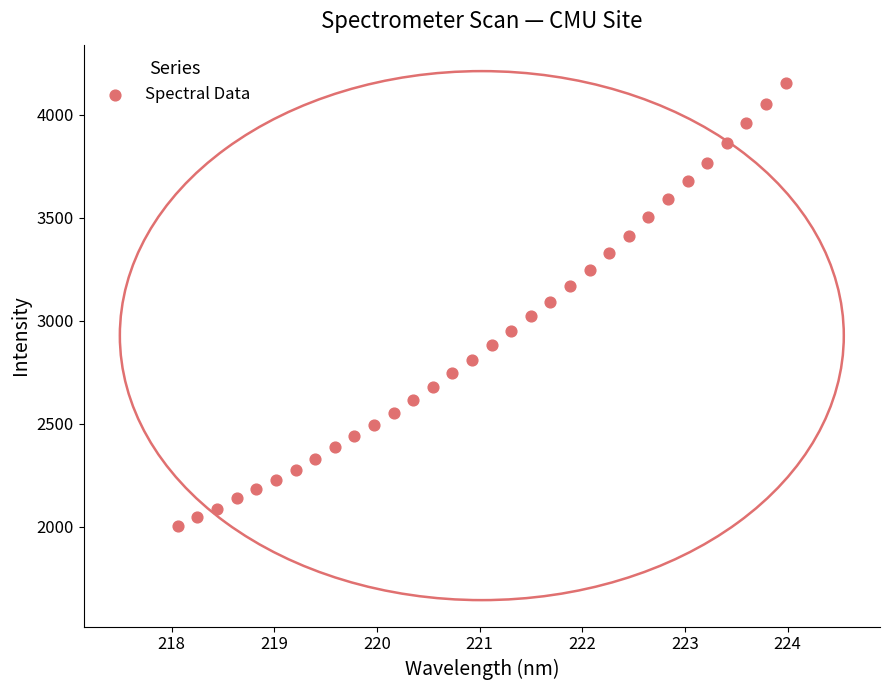

What is the range of Y values (max minus min)?

2151.6